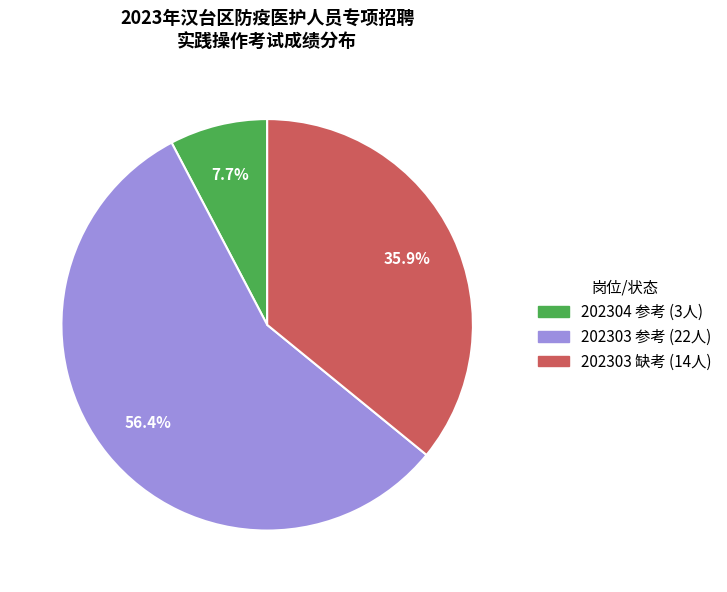

Does any single category account for the majority?

Yes